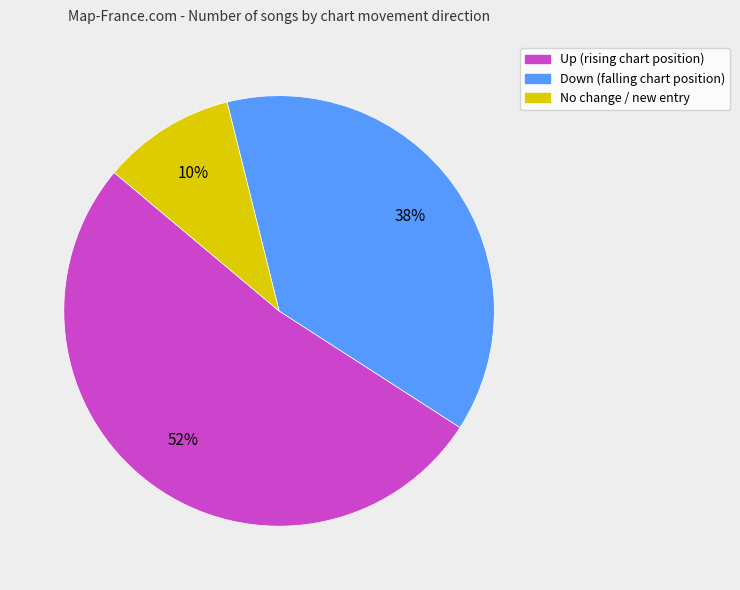

How many segments does this pie chart have?

3